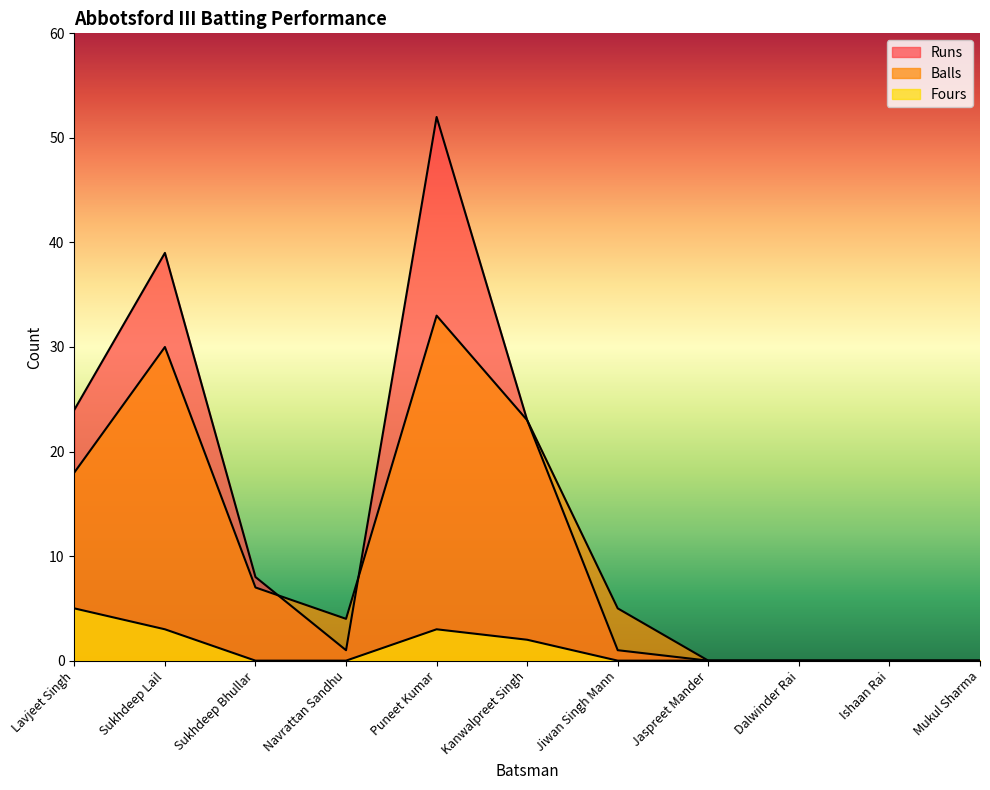

Reading right to left, list all the values displayed in this chart.

Runs: Mukul Sharma=0	Ishaan Rai=0	Dalwinder Rai=0	Jaspreet Mander=0	Jiwan Singh Mann=1	Kanwalpreet Singh=23	Puneet Kumar=52	Navrattan Sandhu=1	Sukhdeep Bhullar=8	Sukhdeep Lail=39	Lavjeet Singh=24
Balls: Mukul Sharma=0	Ishaan Rai=0	Dalwinder Rai=0	Jaspreet Mander=0	Jiwan Singh Mann=5	Kanwalpreet Singh=23	Puneet Kumar=33	Navrattan Sandhu=4	Sukhdeep Bhullar=7	Sukhdeep Lail=30	Lavjeet Singh=18
Fours: Mukul Sharma=0	Ishaan Rai=0	Dalwinder Rai=0	Jaspreet Mander=0	Jiwan Singh Mann=0	Kanwalpreet Singh=2	Puneet Kumar=3	Navrattan Sandhu=0	Sukhdeep Bhullar=0	Sukhdeep Lail=3	Lavjeet Singh=5